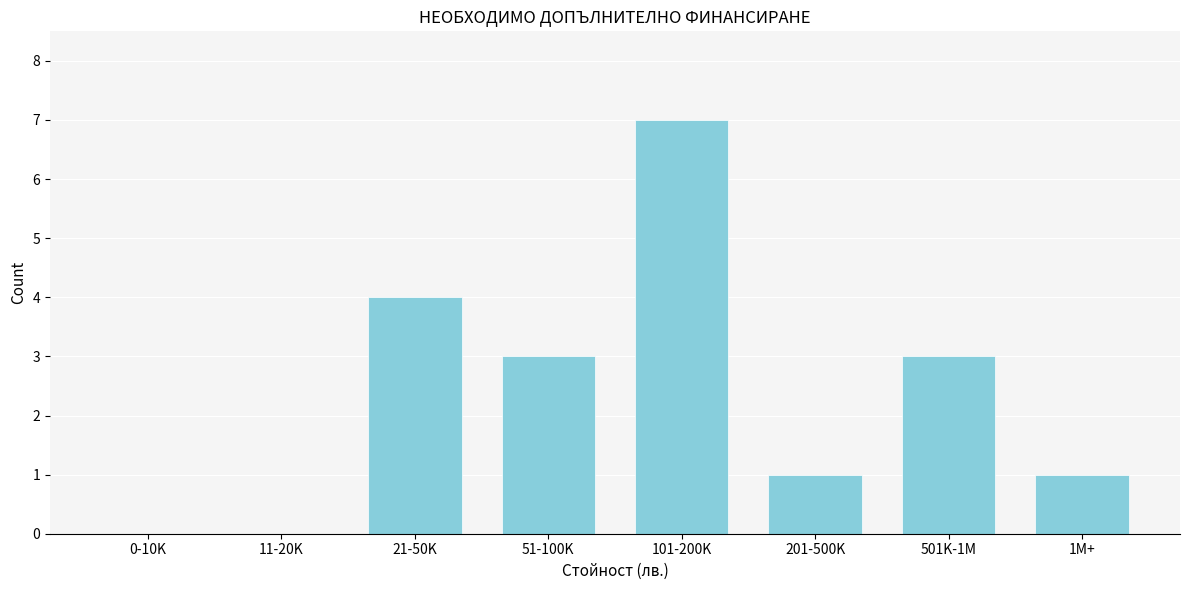

Reading right to left, transcribe all the data shown in this chart.

1M+=1	501K-1M=3	201-500K=1	101-200K=7	51-100K=3	21-50K=4	11-20K=0	0-10K=0